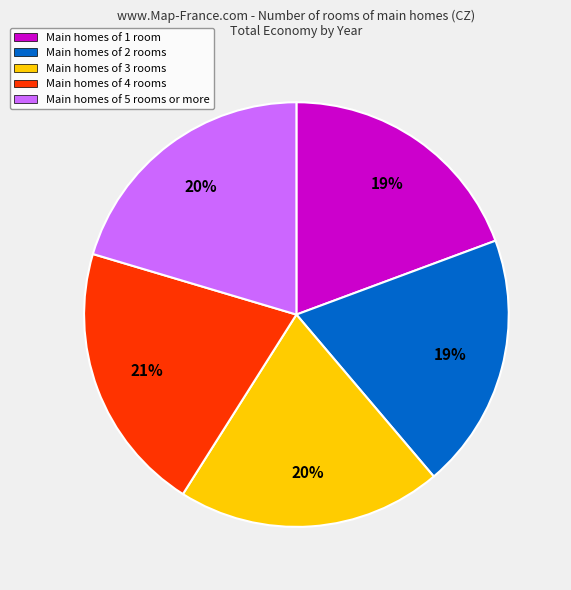

Between Main homes of 1 room and Main homes of 3 rooms, which is larger?

Main homes of 3 rooms